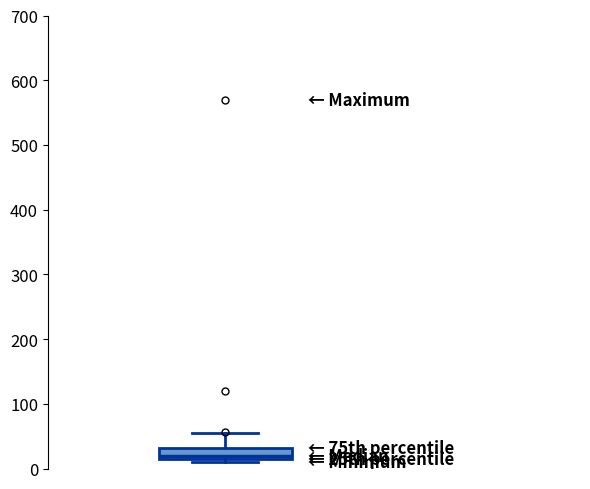

Where does the upper whisker of the box end on the y-axis? The values are not printed on the chart, so give them approximately, as read against the axis.

60